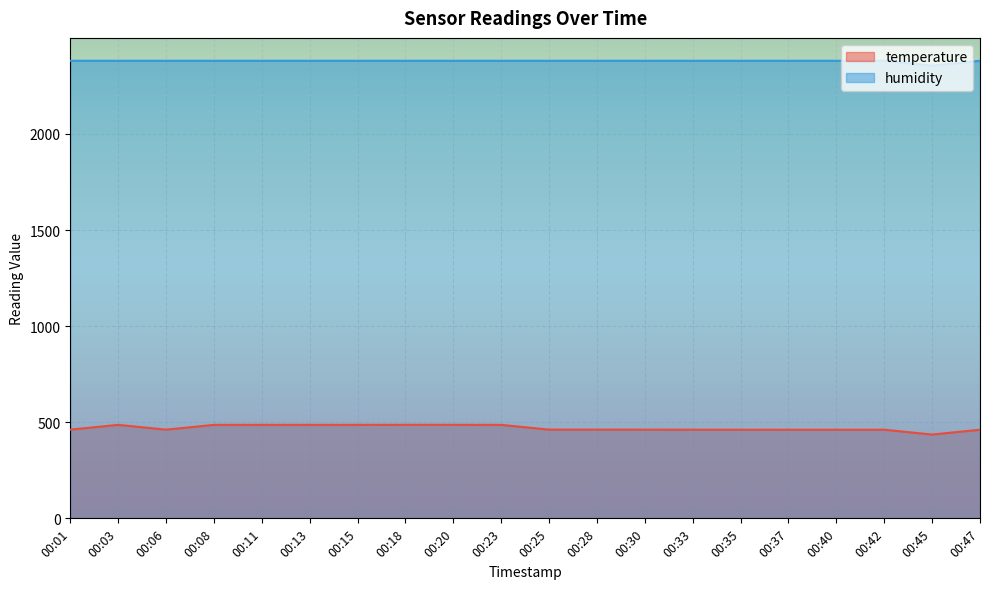

Which series has the largest range (max minus min)?

temperature